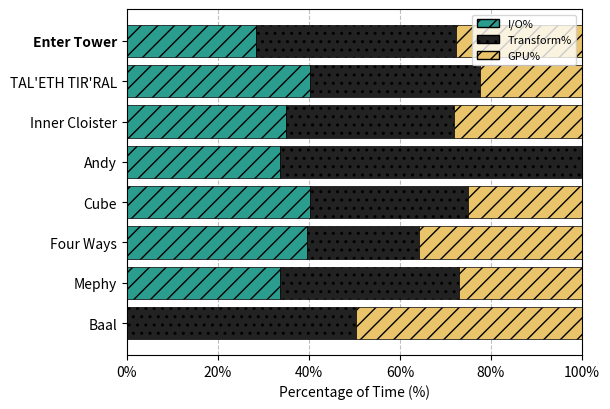

What is the total value across all series at Inner Cloister?

100.0